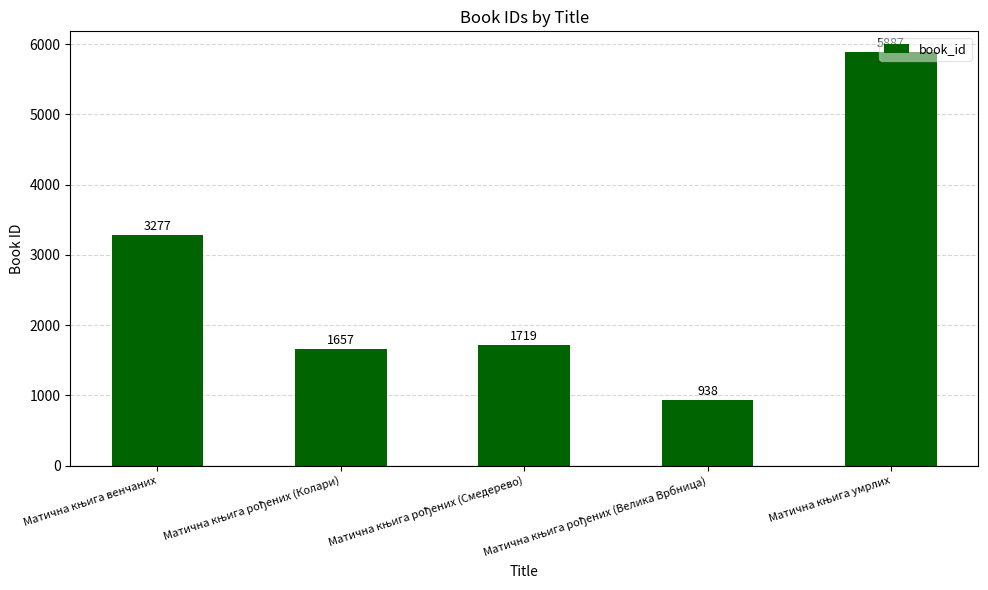

Does the chart contain stacked bars?

No